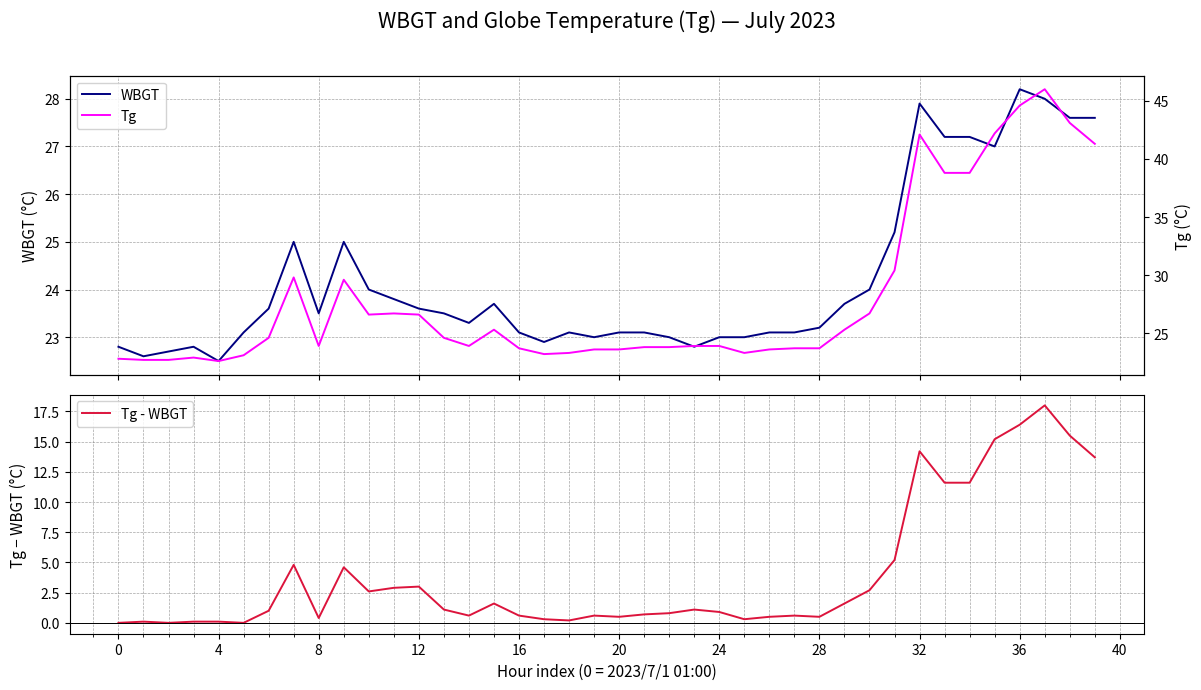

True or false: Tg - WBGT has a value of 1.1 at 23.

True